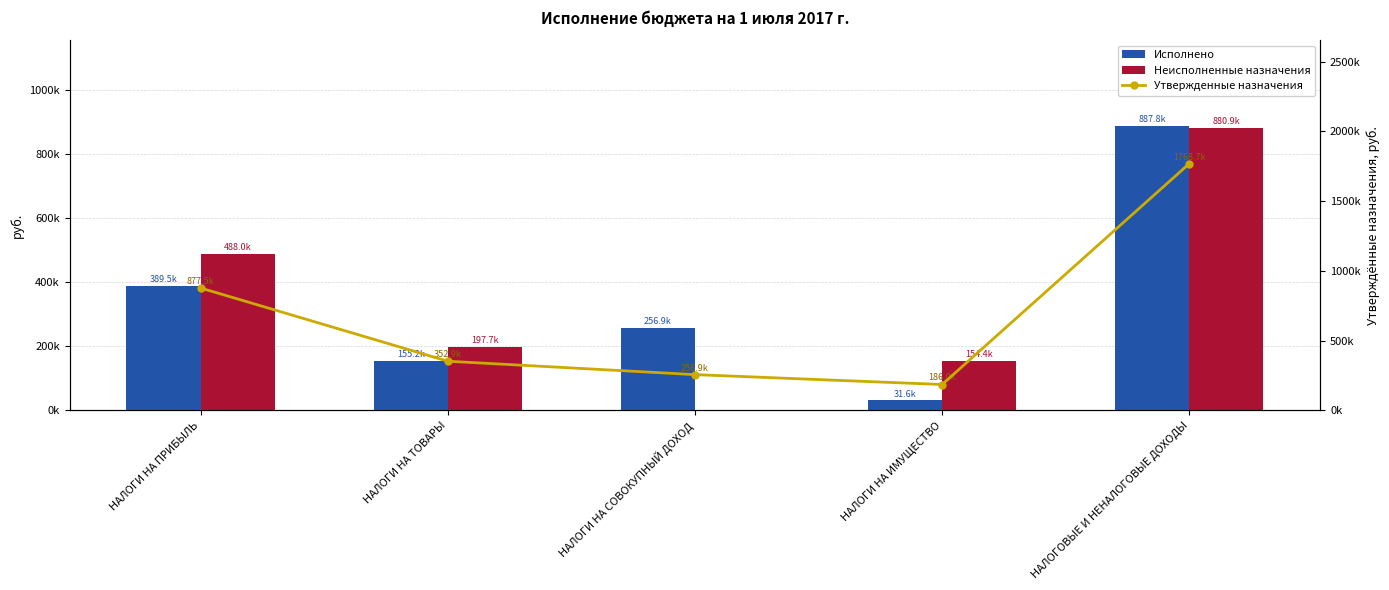

Is it true that Исполнено equals 110368.1 at НАЛОГИ НА ПРИБЫЛЬ?

False